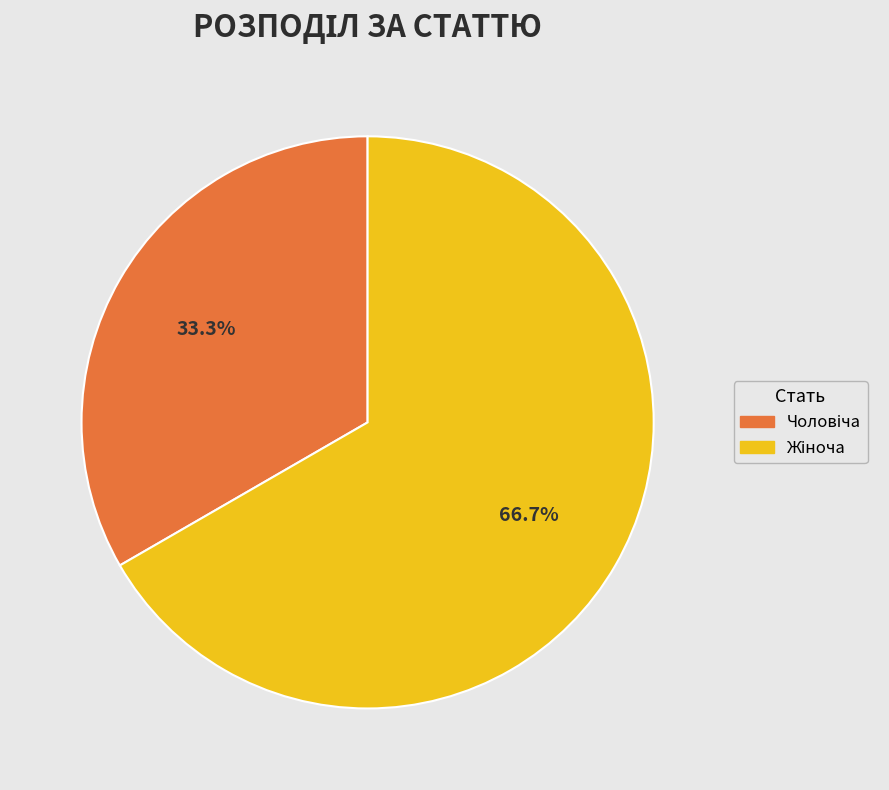

Is there a majority slice in this chart?

Yes